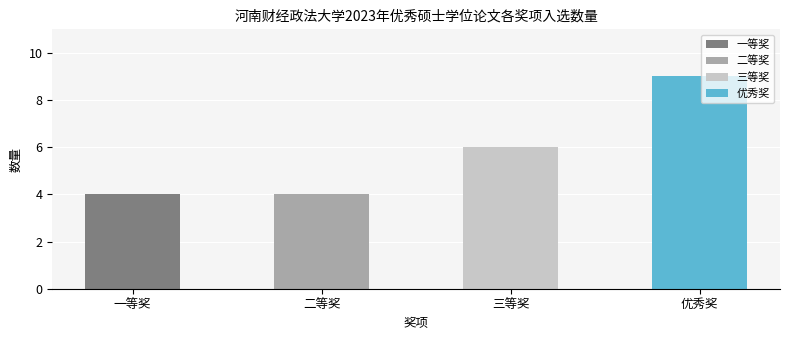

Approximately how many times larger is the value at 优秀奖 compared to 一等奖?

2.2